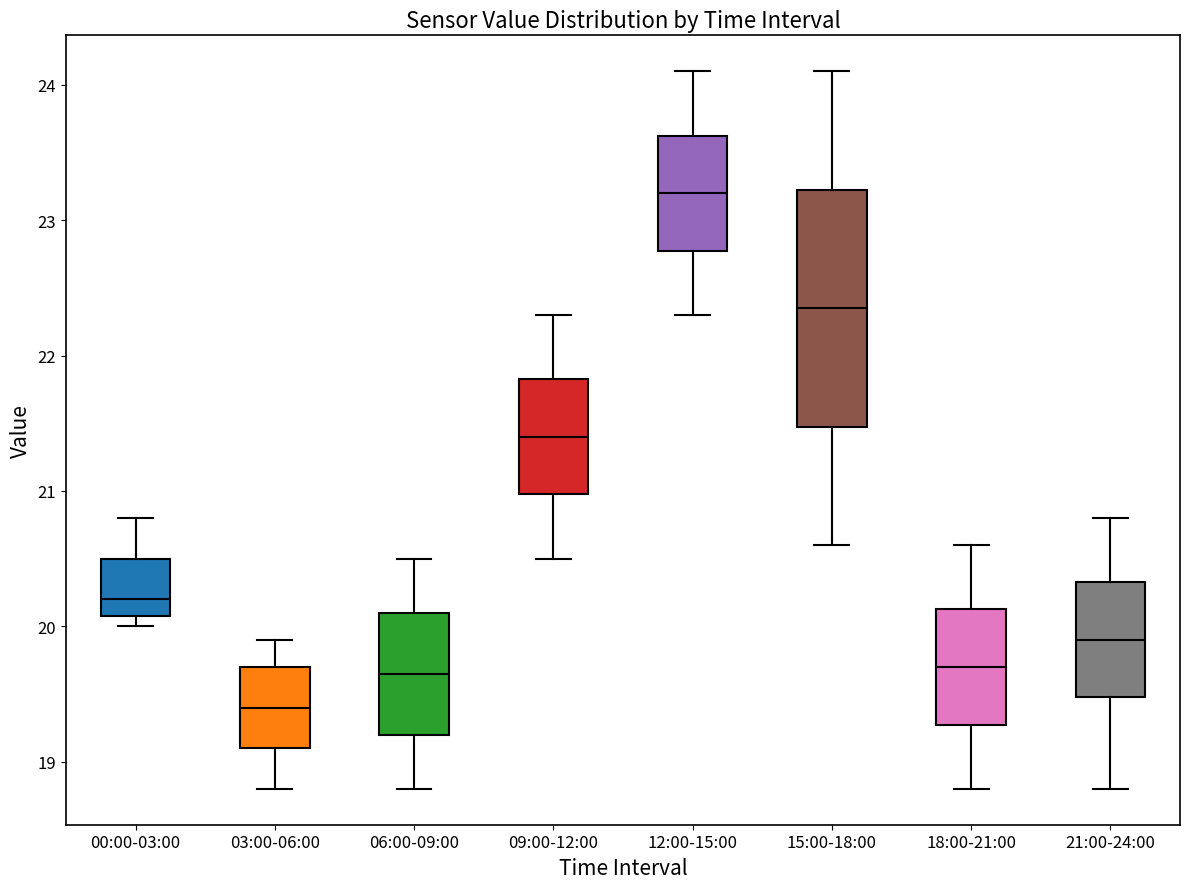

Where does the median line of the box for 09:00-12:00 sit on the y-axis? The values are not printed on the chart, so give them approximately, as read against the axis.

21.4